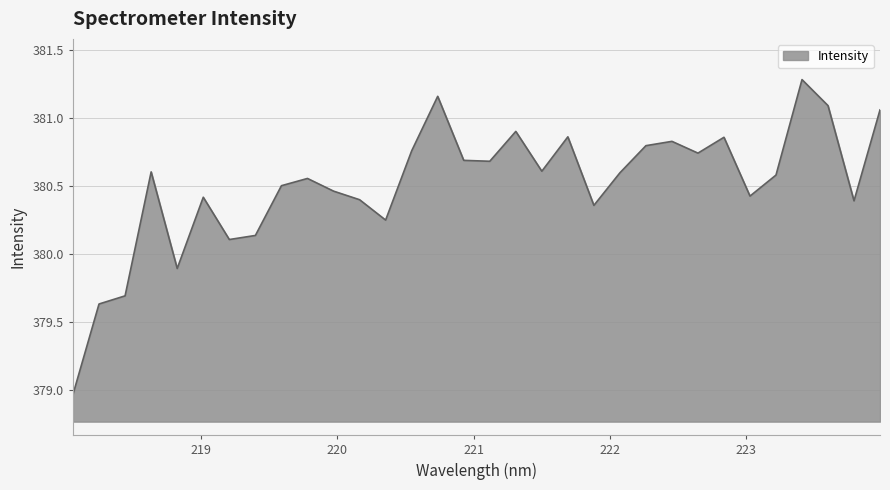

What is the difference between the maximum and minimum values?

2.3